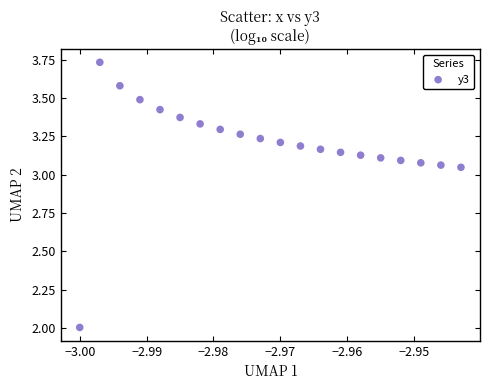

What is the range of Y values (max minus min)?

1.7